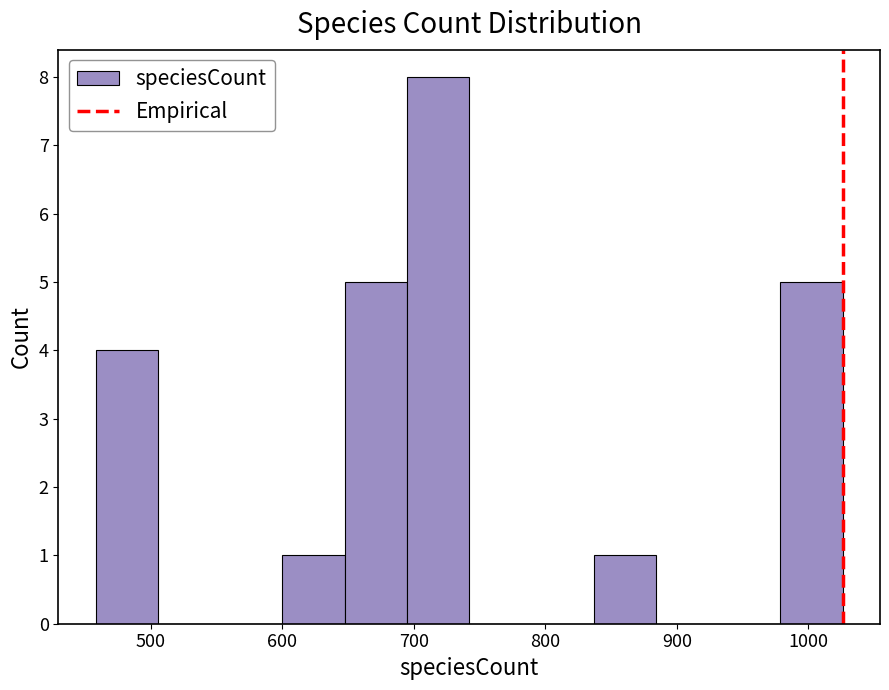

Which range on the x-axis has the tallest bar?

690 to 740